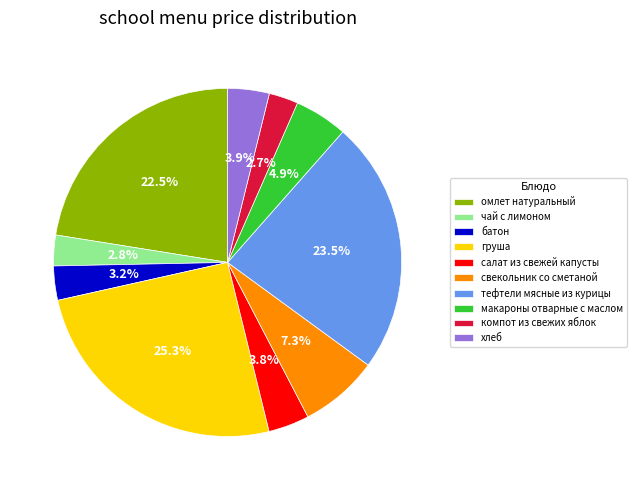

To the nearest percent, what is the difference between the largest and smallest slice percentages?

23%